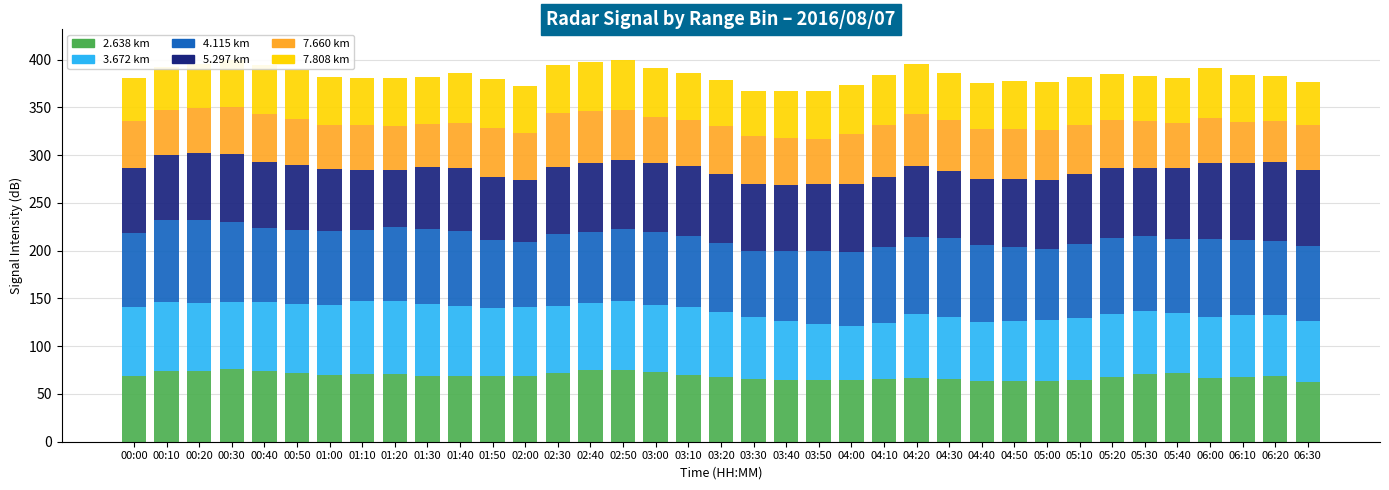

What is the total value across all series at 06:20?

383.3